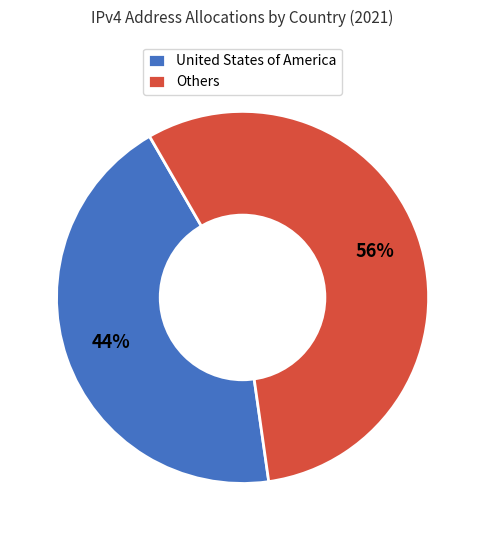

Combined, do Others and United States of America account for over 50%?

Yes